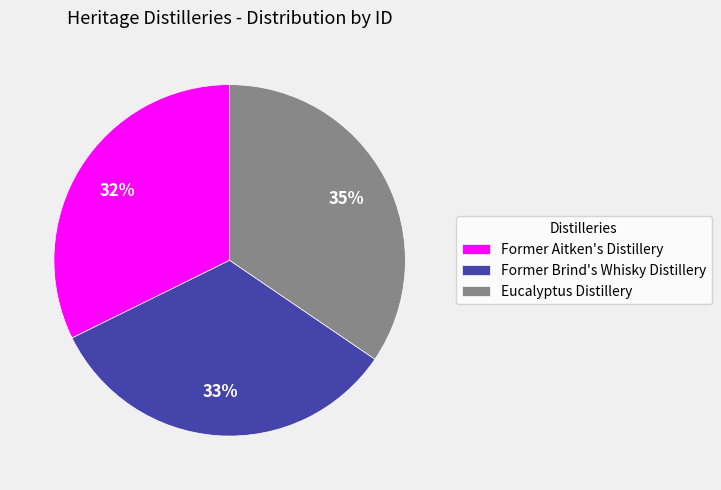

Which category has the biggest portion of the pie?

Eucalyptus Distillery